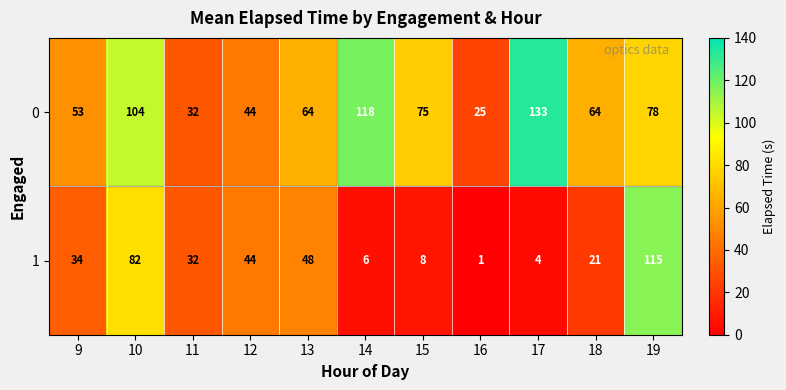

Where does the 1 series first go above 32?

9